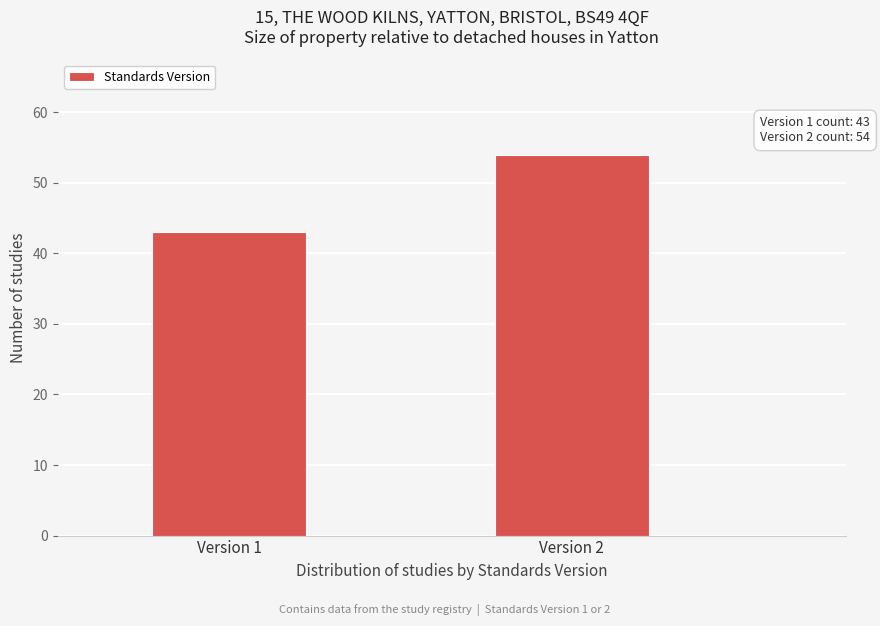

Reading left to right, list all the values displayed in this chart.

43	54